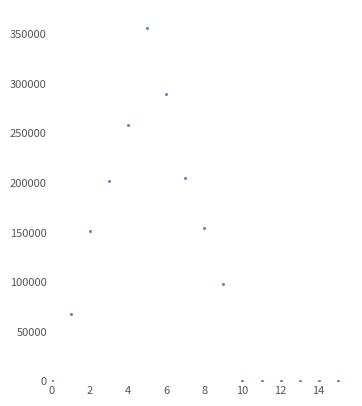

What is the range of Y values (max minus min)?

356684.6